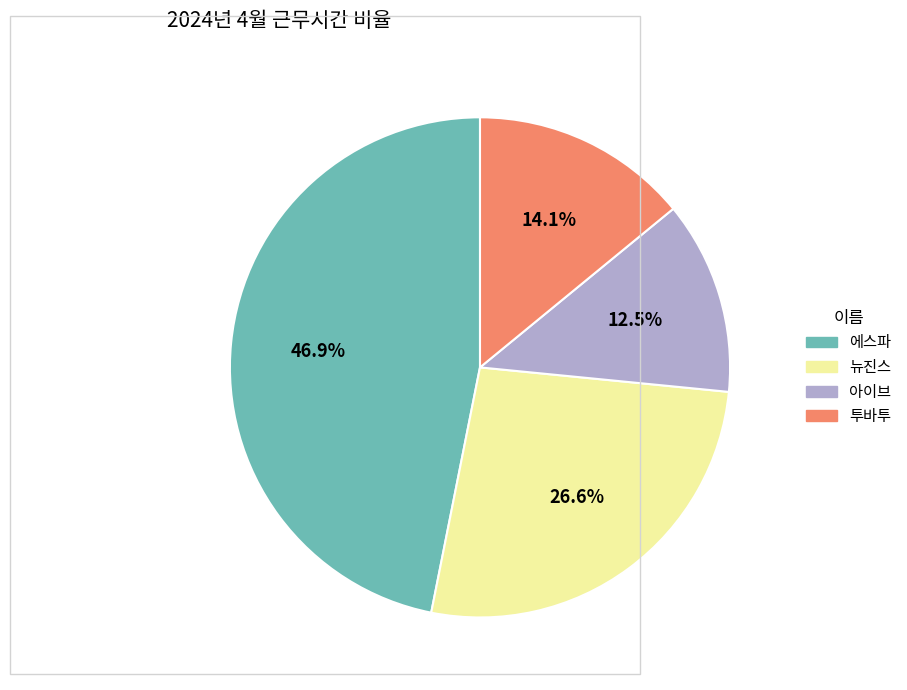

Is it true that 투바투 is 14% of the pie?

True